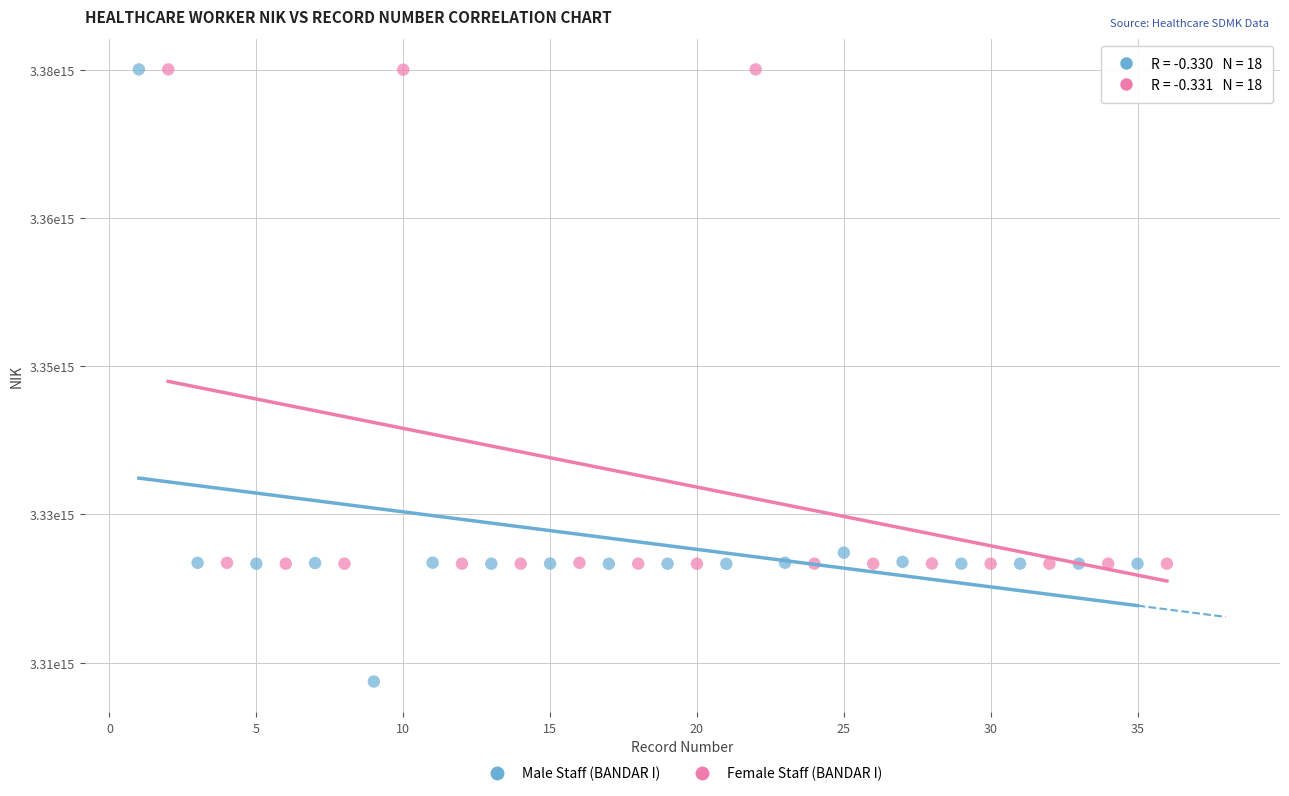

What are all the series names shown in the legend?

Male Staff (BANDAR I), Female Staff (BANDAR I)